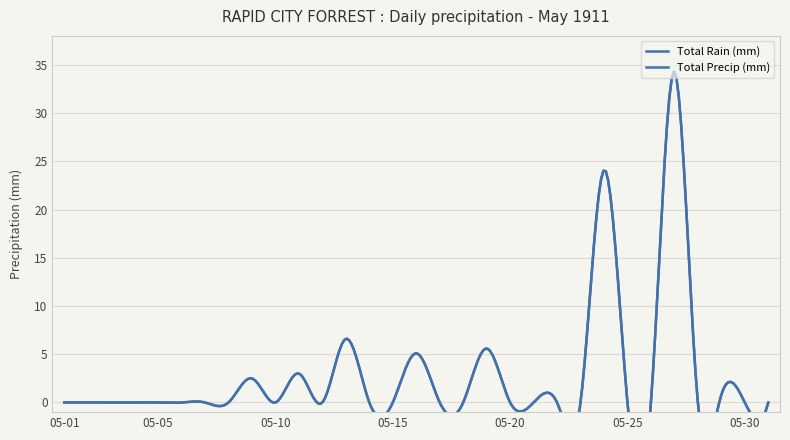

True or false: Total Rain (mm) and Total Precip (mm) intersect in this chart.

False